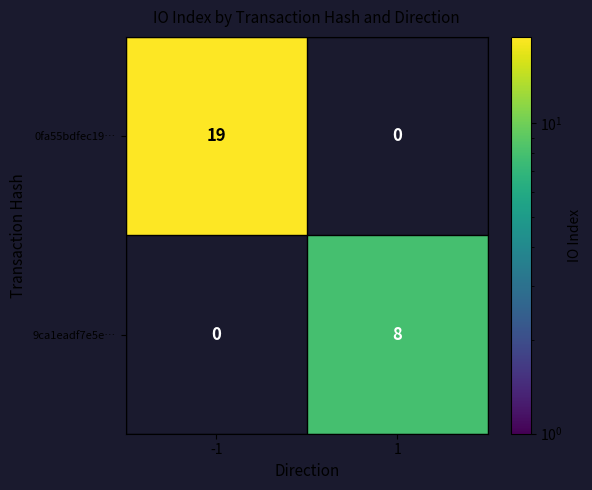

Reading left to right, list all the values displayed in this chart.

0fa55bdfec19…: 19	0
9ca1eadf7e5e…: 0	8